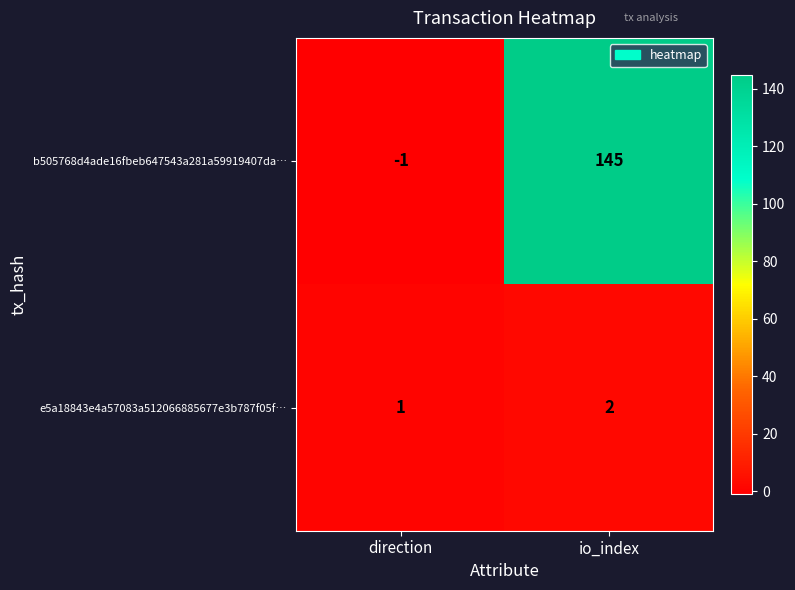

Reading right to left, list all the values displayed in this chart.

b505768d4ade16fbeb647543a281a59919407da…: 145	-1
e5a18843e4a57083a512066885677e3b787f05f…: 2	1